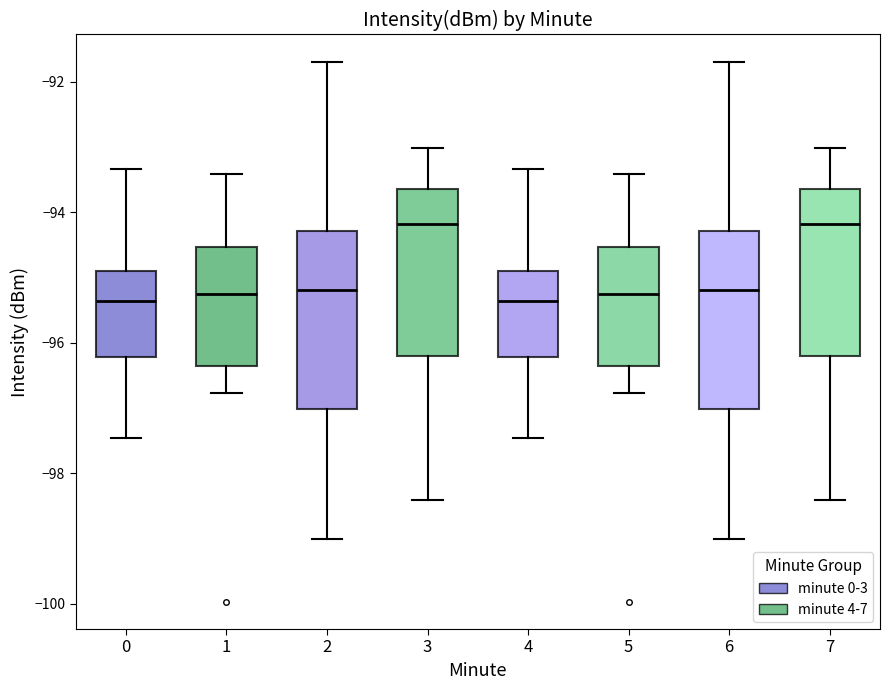

Reading left to right, read every box against the y-axis: the position of its median line, the range the box covers, and the ends of its whiskers. The values are not printed on the chart, so give them approximately, as read against the axis.

0: median -95.4, box -96.2 to -94.8, whiskers -97.4 to -93.4
1: median -95.2, box -96.4 to -94.6, whiskers -96.8 to -93.4
2: median -95.2, box -97.0 to -94.2, whiskers -99.0 to -91.6
3: median -94.2, box -96.2 to -93.6, whiskers -98.4 to -93.0
4: median -95.4, box -96.2 to -94.8, whiskers -97.4 to -93.4
5: median -95.2, box -96.4 to -94.6, whiskers -96.8 to -93.4
6: median -95.2, box -97.0 to -94.2, whiskers -99.0 to -91.6
7: median -94.2, box -96.2 to -93.6, whiskers -98.4 to -93.0